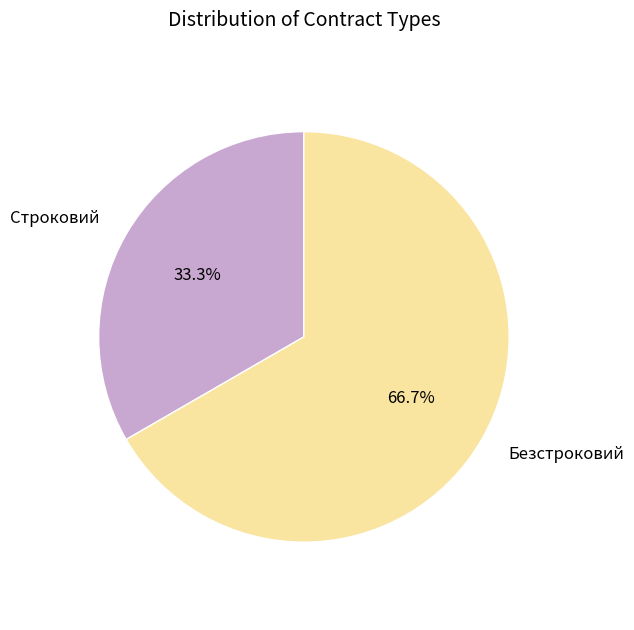

Is it true that Строковий is 33% of the pie?

True